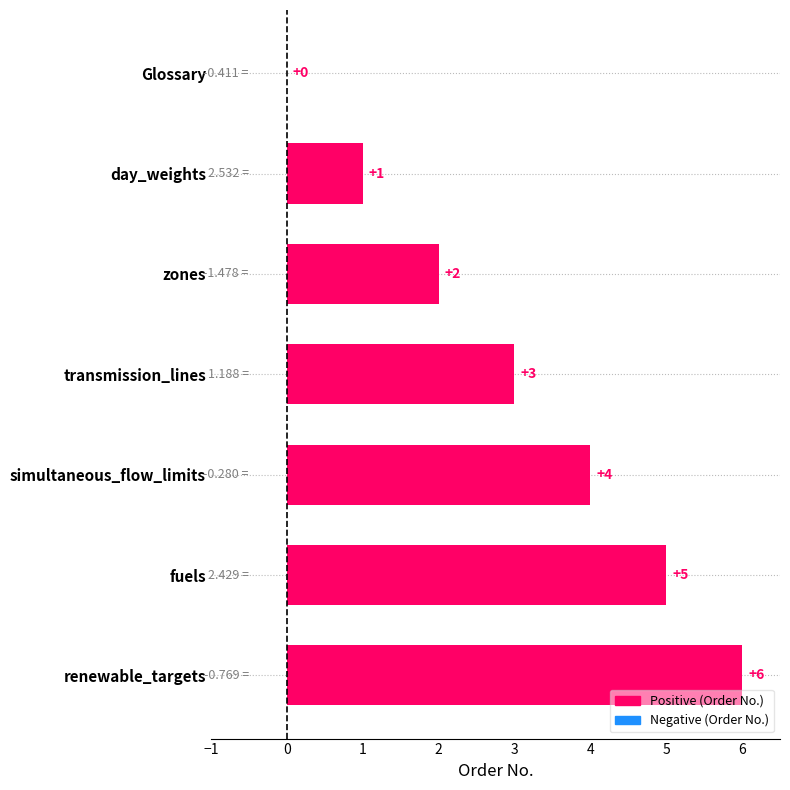

What is the sum of the values at day_weights and fuels?

6